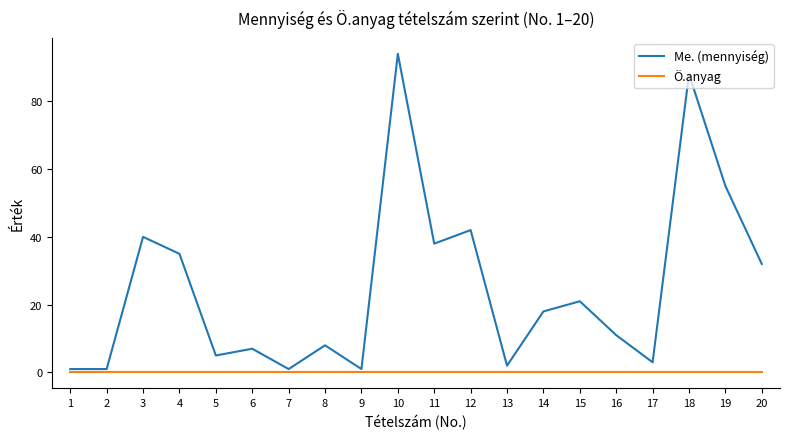

Reading left to right, transcribe all the data shown in this chart.

Me. (mennyiség): 1=1	2=1	3=40	4=35	5=5	6=7	7=1	8=8	9=1	10=94	11=38	12=42	13=2	14=18	15=21	16=11	17=3	18=88	19=55	20=32
Ö.anyag: 1=0	2=0	3=0	4=0	5=0	6=0	7=0	8=0	9=0	10=0	11=0	12=0	13=0	14=0	15=0	16=0	17=0	18=0	19=0	20=0